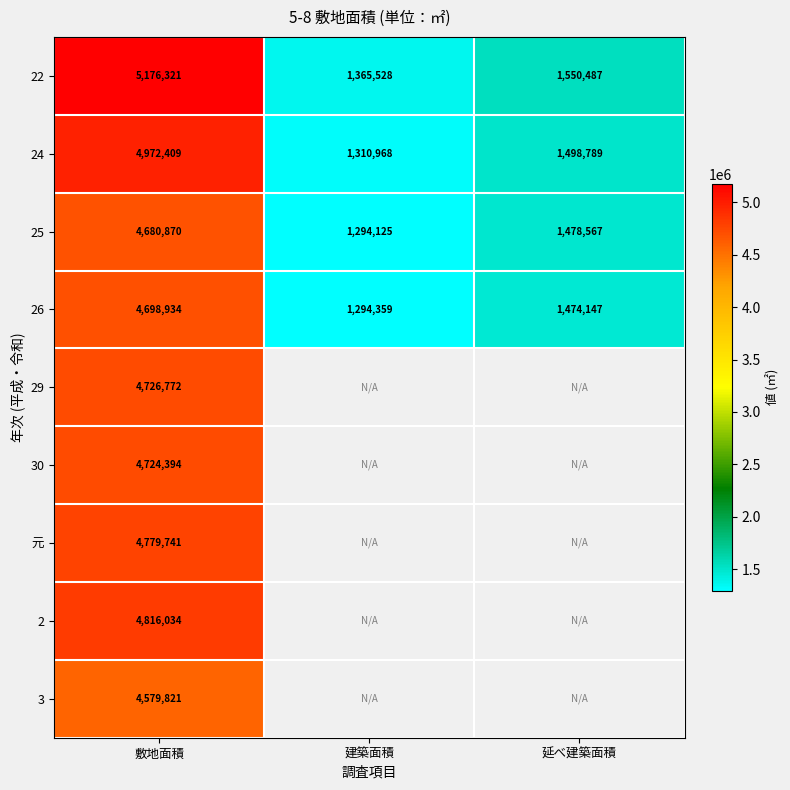

Rank the series at 敷地面積 from highest to lowest value.

22, 24, 2, 元, 29, 30, 26, 25, 3